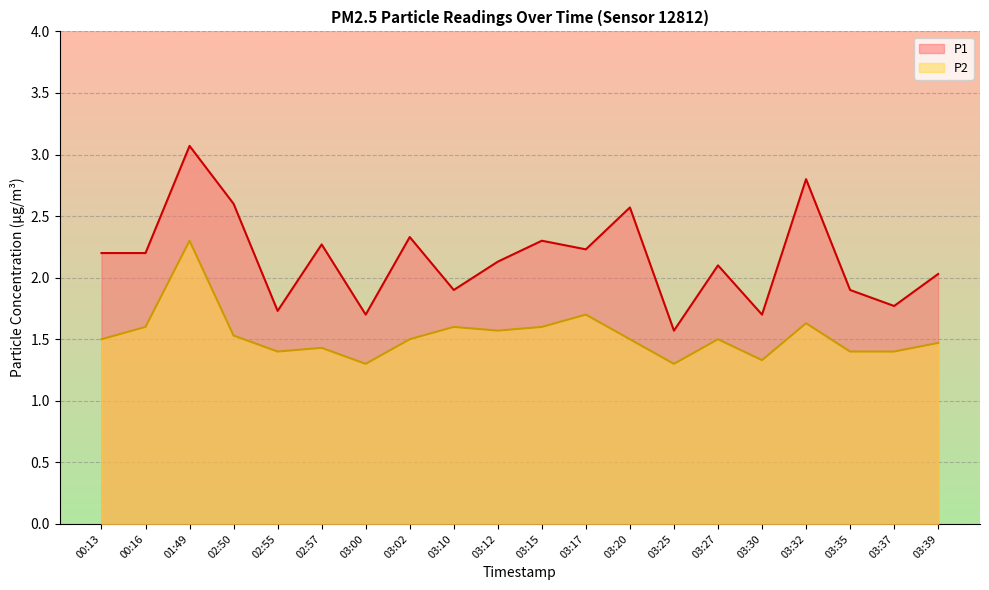

Reading left to right, transcribe all the data shown in this chart.

P1: 2.2	2.2	3.1	2.6	1.7	2.3	1.7	2.3	1.9	2.1	2.3	2.2	2.6	1.6	2.1	1.7	2.8	1.9	1.8	2.0
P2: 1.5	1.6	2.3	1.5	1.4	1.4	1.3	1.5	1.6	1.6	1.6	1.7	1.5	1.3	1.5	1.3	1.6	1.4	1.4	1.5